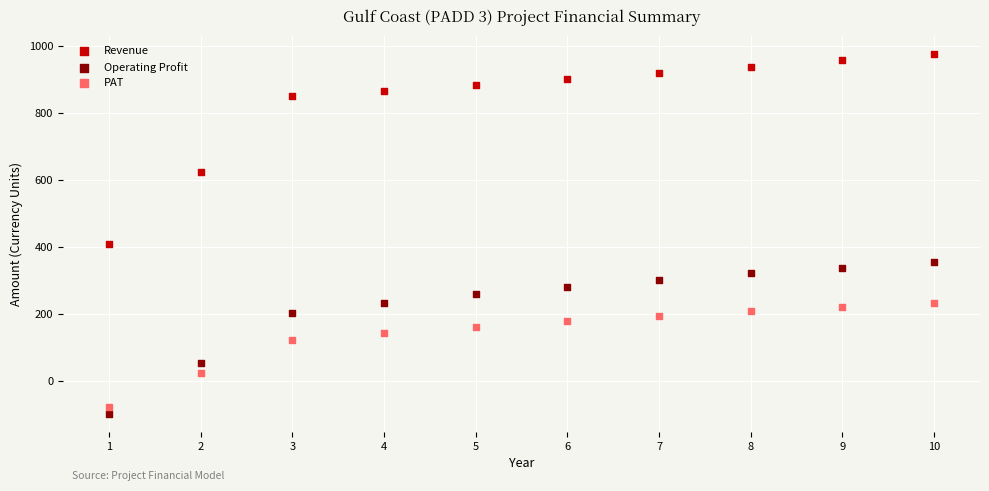

Across all data points, what is the range of Y values (max minus min)?

1072.2